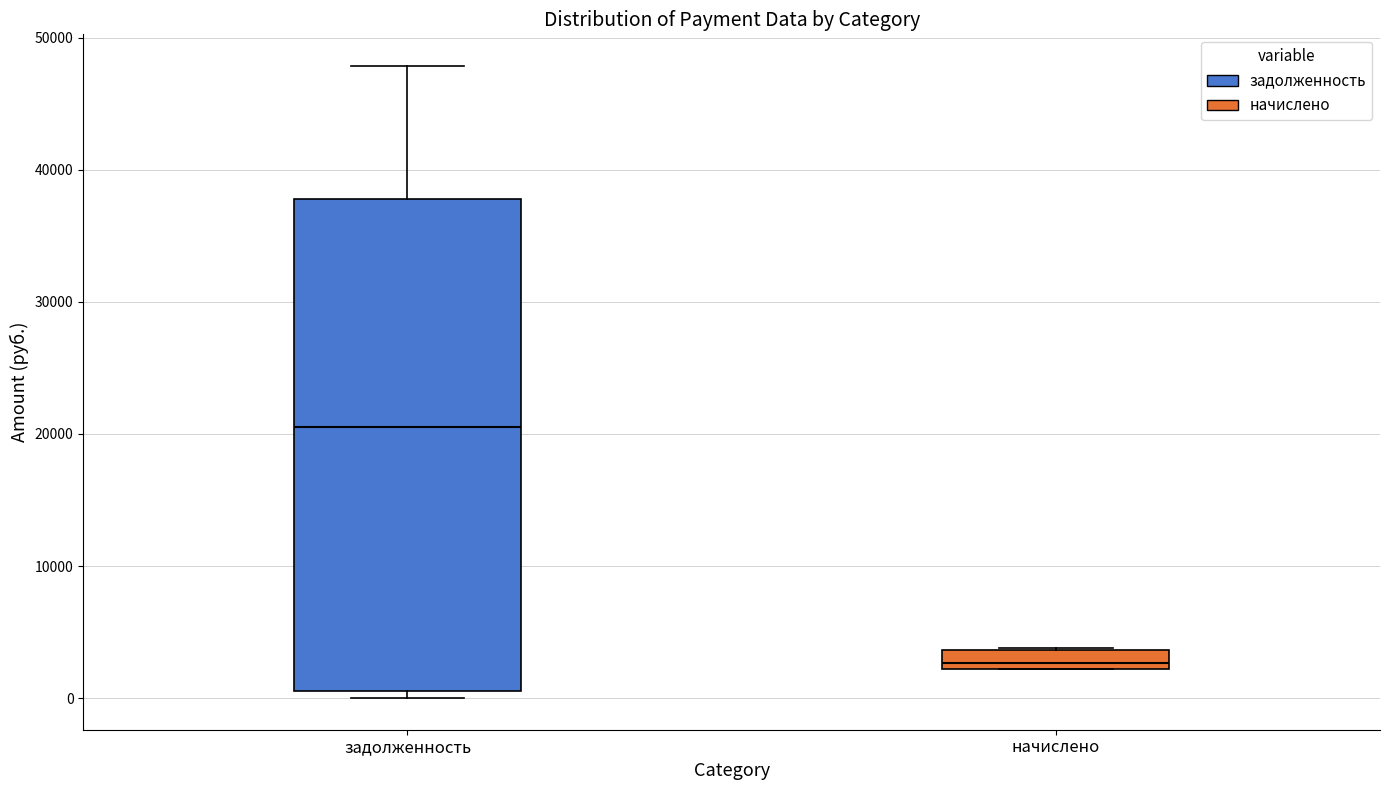

Comparing the boxes themselves (not the whiskers), which one is the tallest?

задолженность